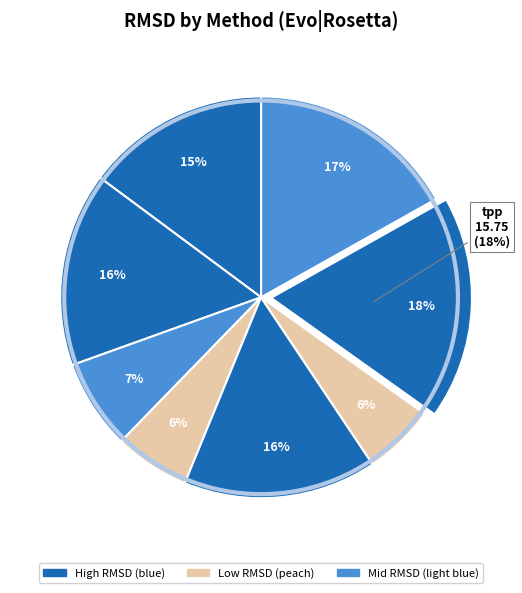

What percentage is the tpp slice, to the nearest percent?

18%